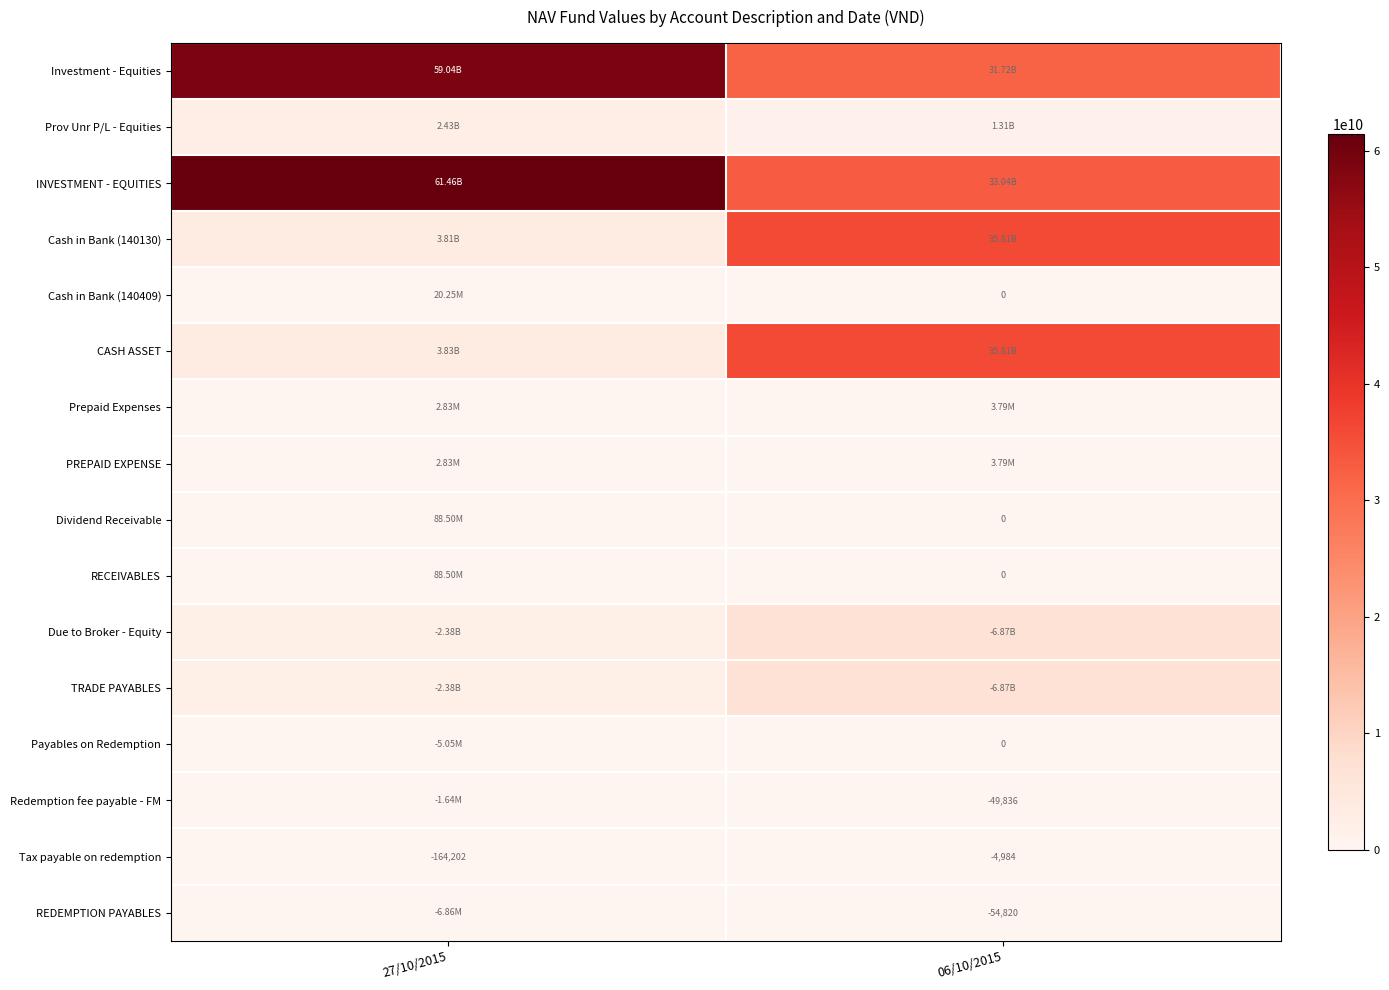

Rank the categories by Tax payable on redemption value from lowest to highest.

27/10/2015, 06/10/2015